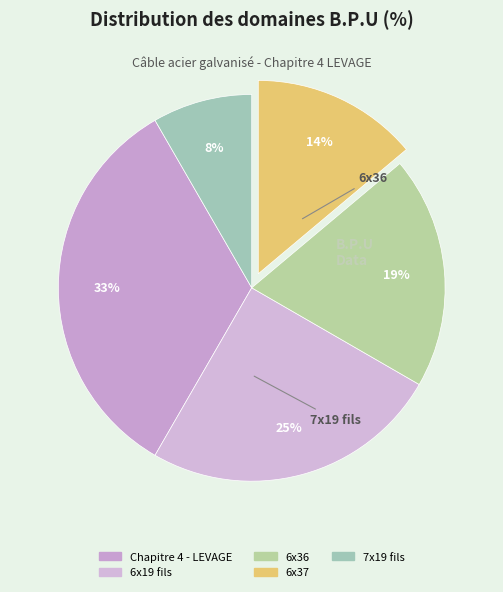

To the nearest percent, what is the average slice percentage?

20%